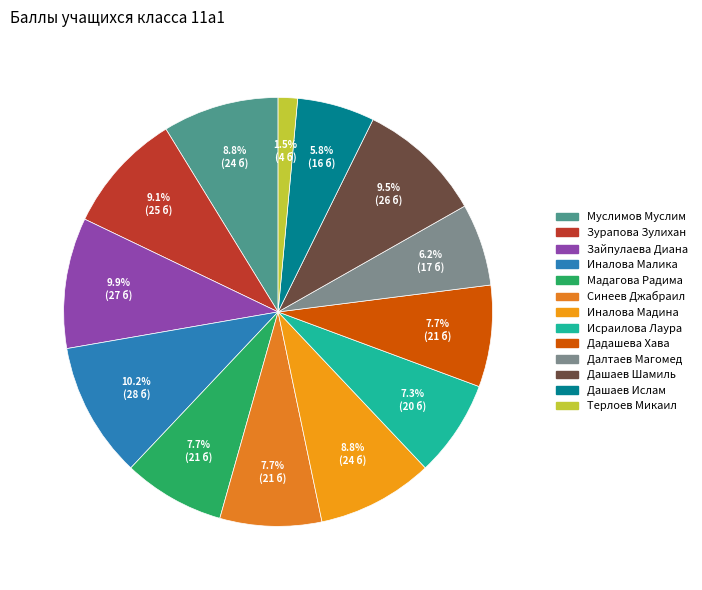

Which has a higher value, Зайпулаева Диана or Иналова Мадина?

Зайпулаева Диана